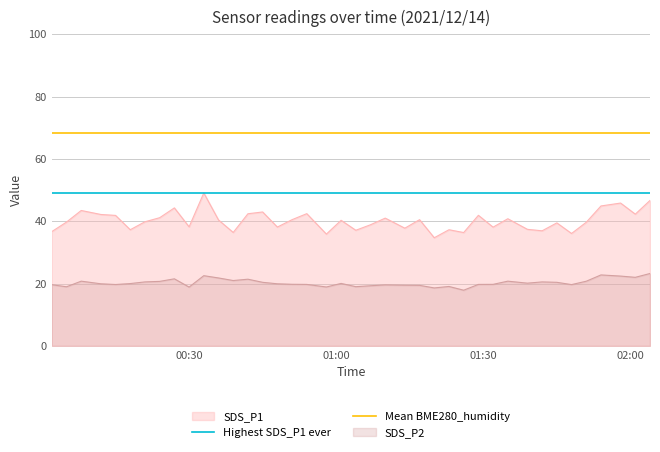

What is the maximum value for SDS_P1?

49.1